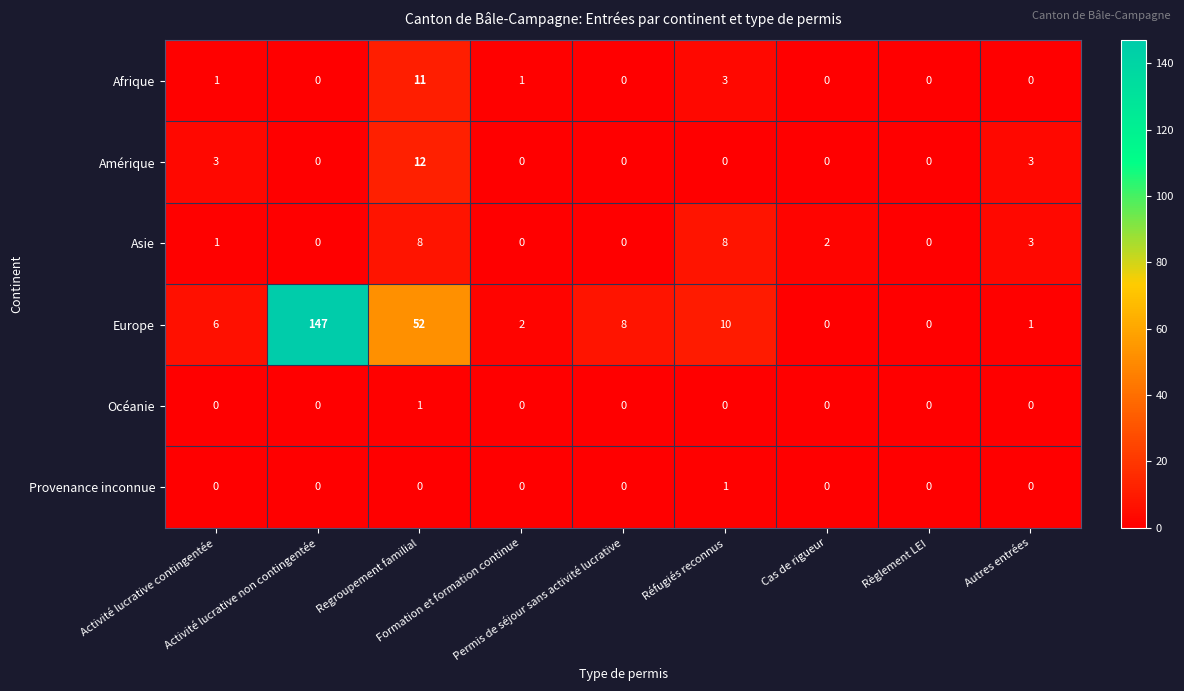

What is the sum of all Europe values?

226